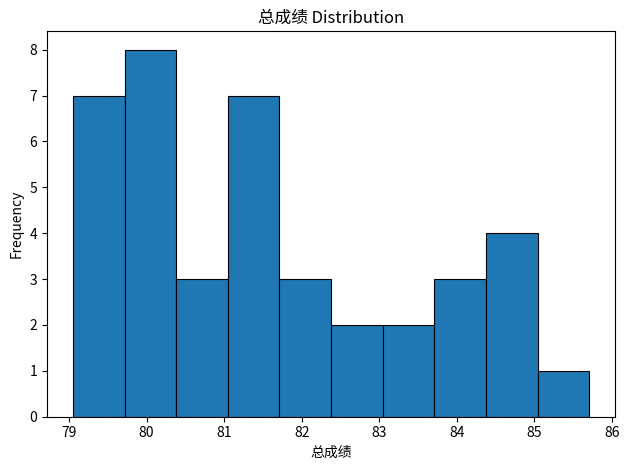

Reading left to right, transcribe this chart: for each bar, give the range it covers on the x-axis and its height. Neither the bar edges nor the heights are printed on the chart, so give them approximately, as read against the axes.

79.1 to 79.7: 7
79.7 to 80.4: 8
80.4 to 81.0: 3
81.0 to 81.7: 7
81.7 to 82.4: 3
82.4 to 83.0: 2
83.0 to 83.7: 2
83.7 to 84.4: 3
84.4 to 85.0: 4
85.0 to 85.7: 1